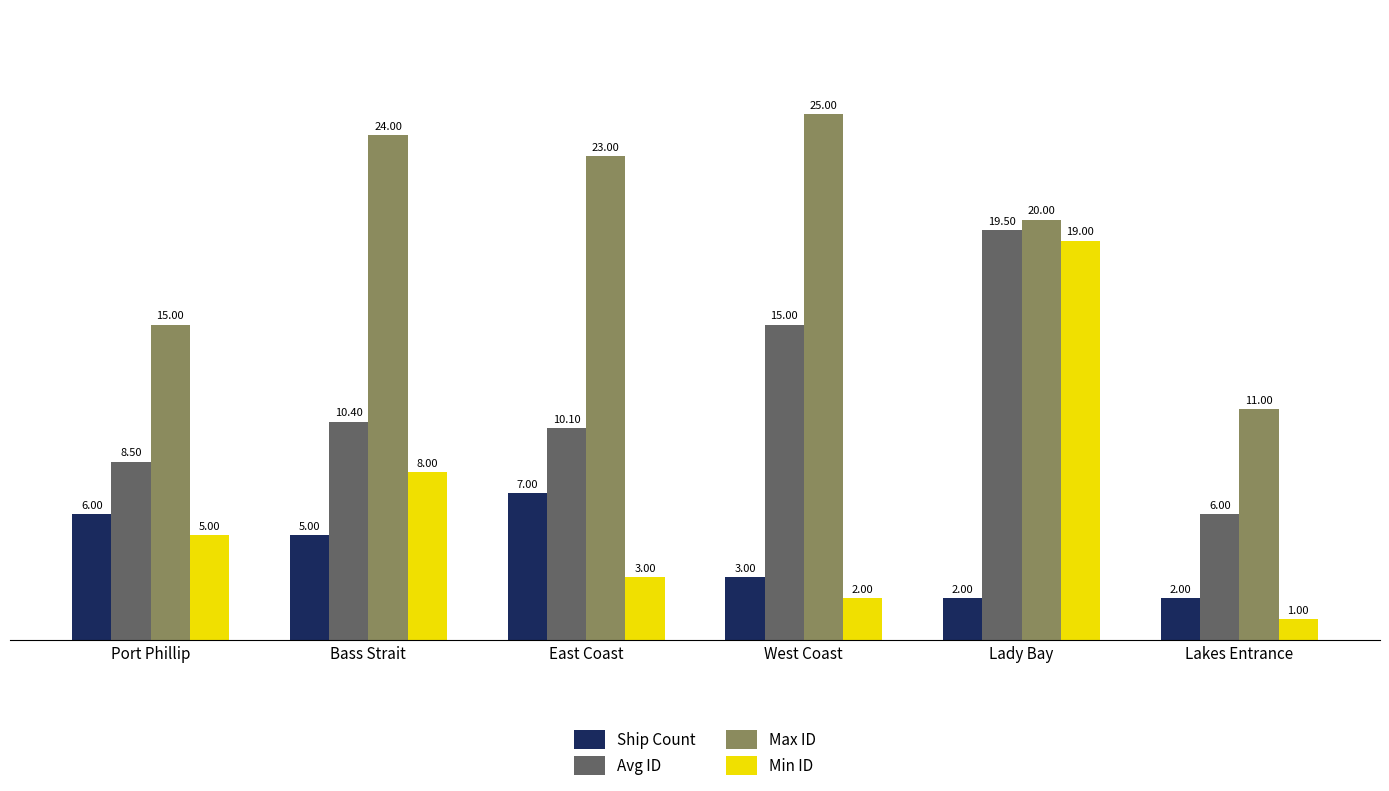

Is it true that Ship Count equals 2.2 at Port Phillip?

False